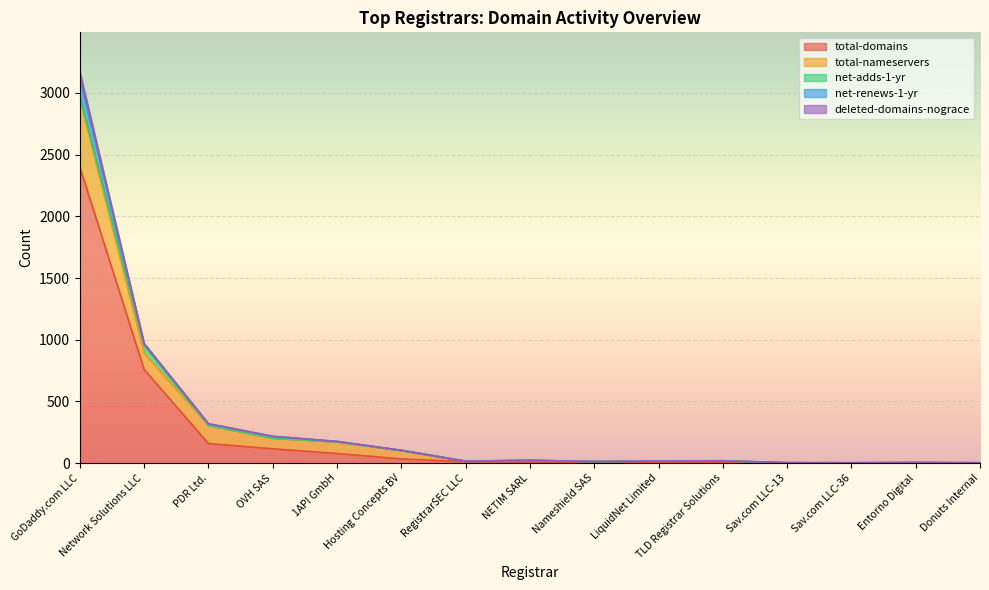

True or false: deleted-domains-nograce and total-domains intersect in this chart.

False